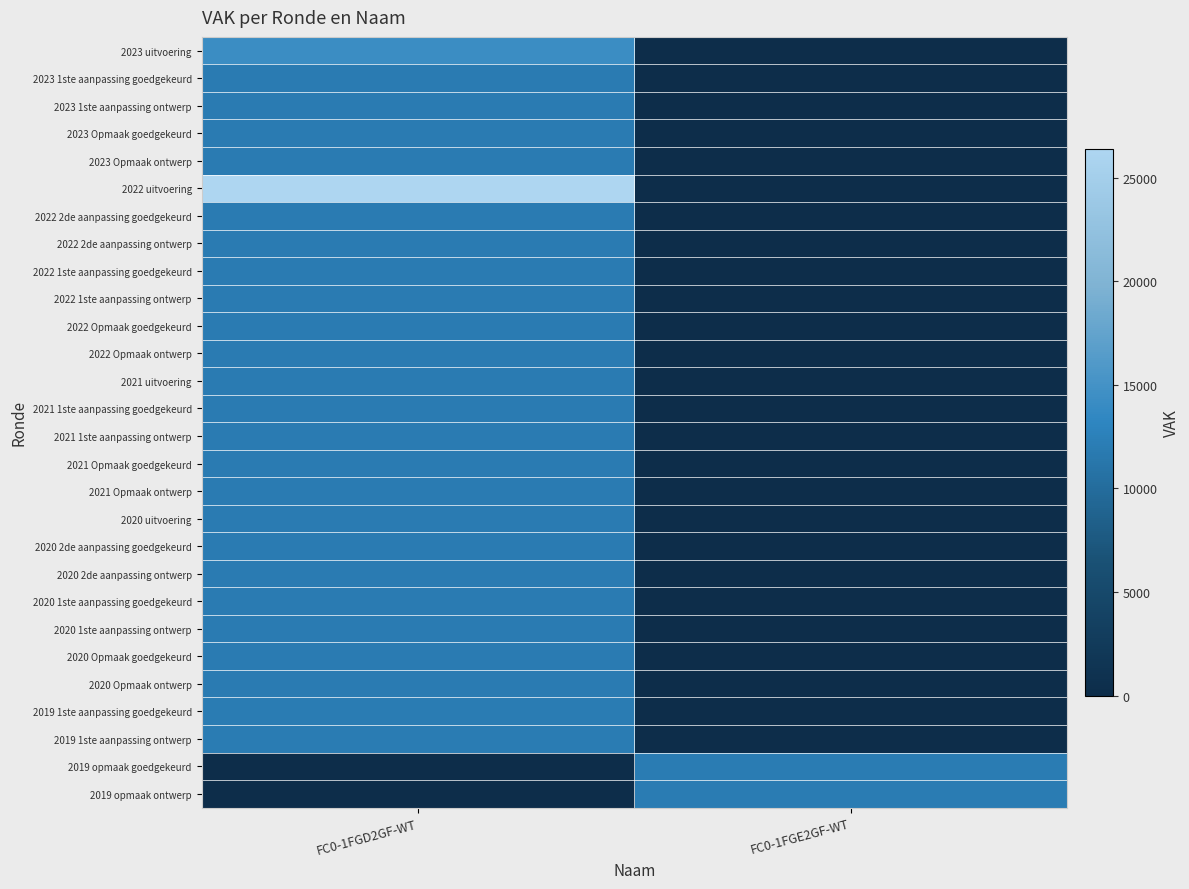

Which series has the largest total across all categories?

2022 uitvoering